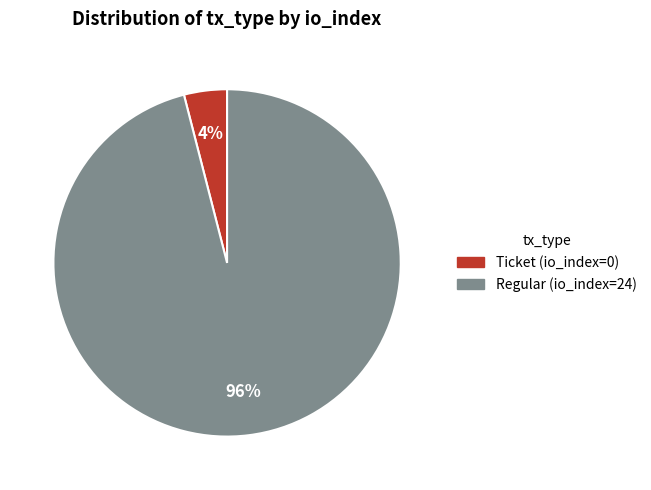

Is the sum of Regular (io_index=24) and Ticket (io_index=0) greater than half?

Yes